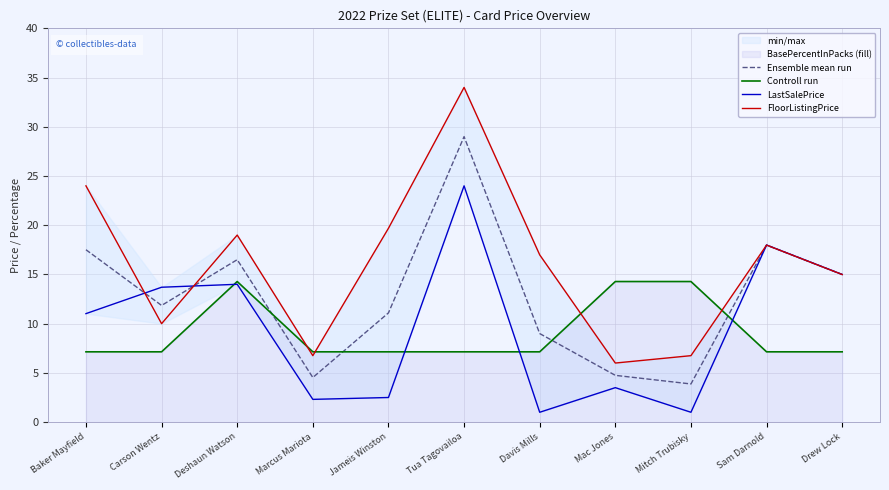

How many lines are shown in the chart?

4